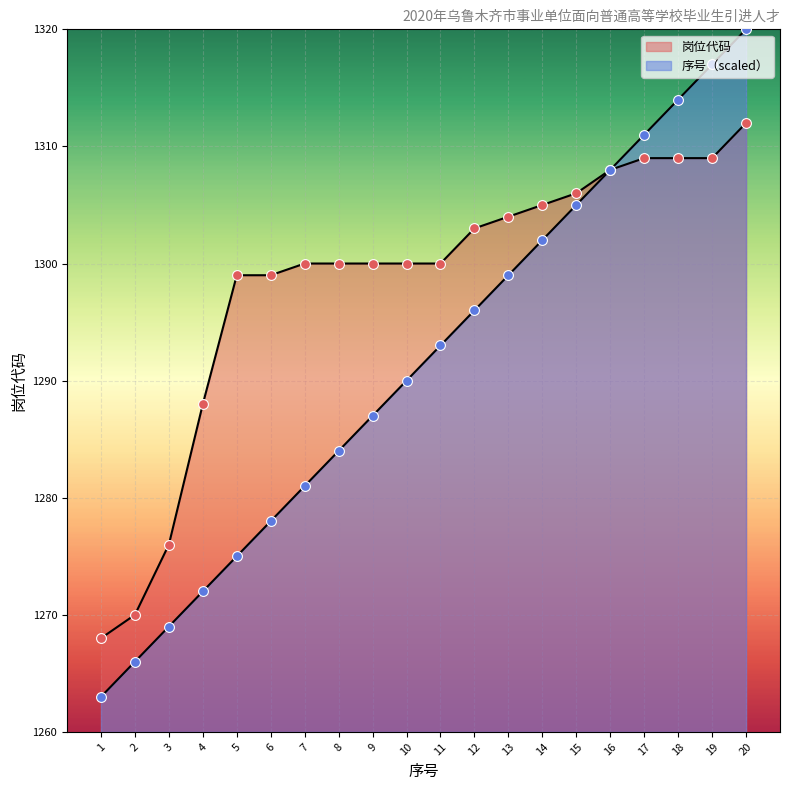

Which series contains the highest Y value?

序号